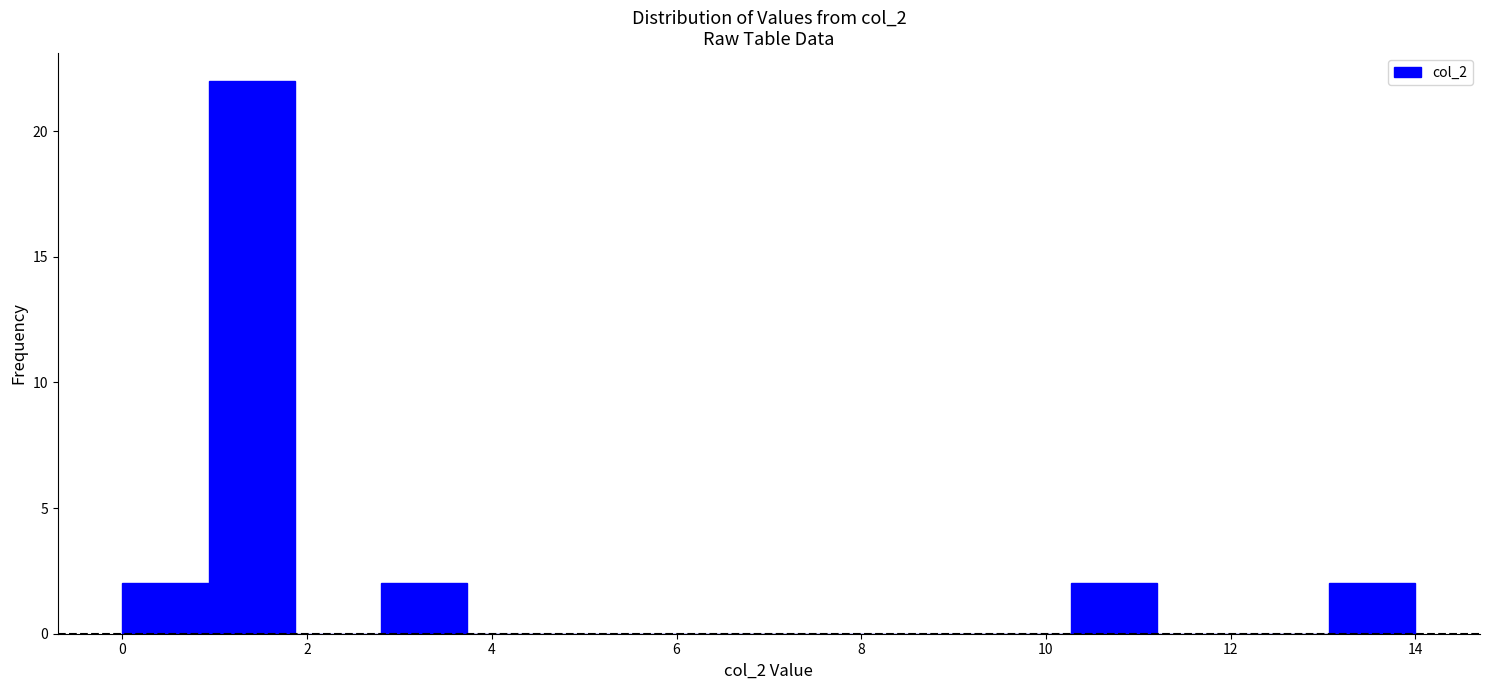

What is the height of the bar covering 2.8 to 3.8 on the x-axis? Neither the bar edges nor the heights are printed on the chart, so give them approximately, as read against the axes.

2